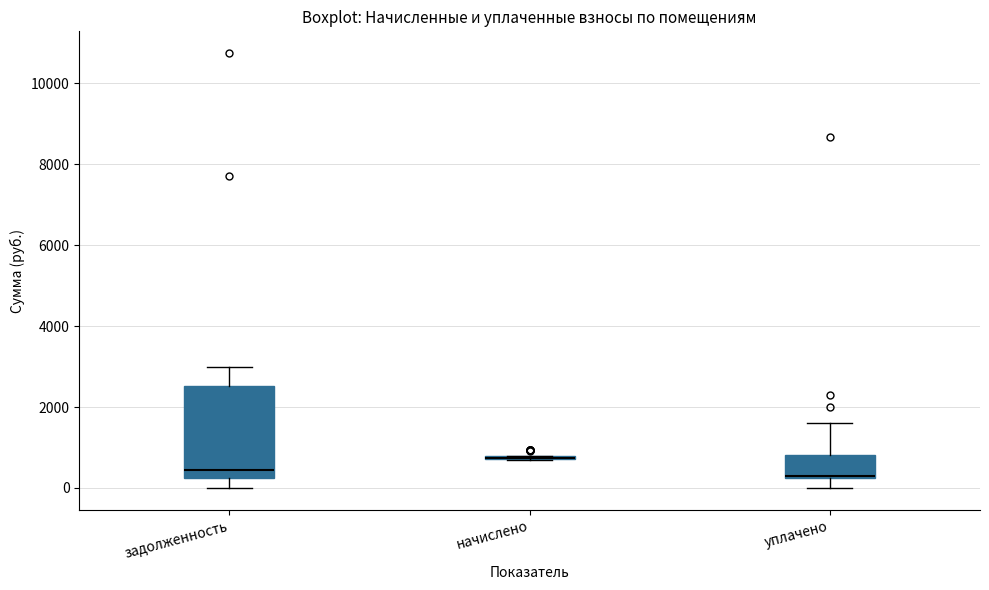

Reading left to right, transcribe this box plot: for each box, give where its median line is, the range the box spans, and where its two whiskers end, as read against the y-axis. The values are not printed on the chart, so give them approximately, as read against the axis.

задолженность: median 400, box 200 to 2600, whiskers 0 to 3000
начислено: box collapsed to a line at 800, whiskers 600 to 800
уплачено: median 200, box 200 to 800, whiskers 0 to 1600